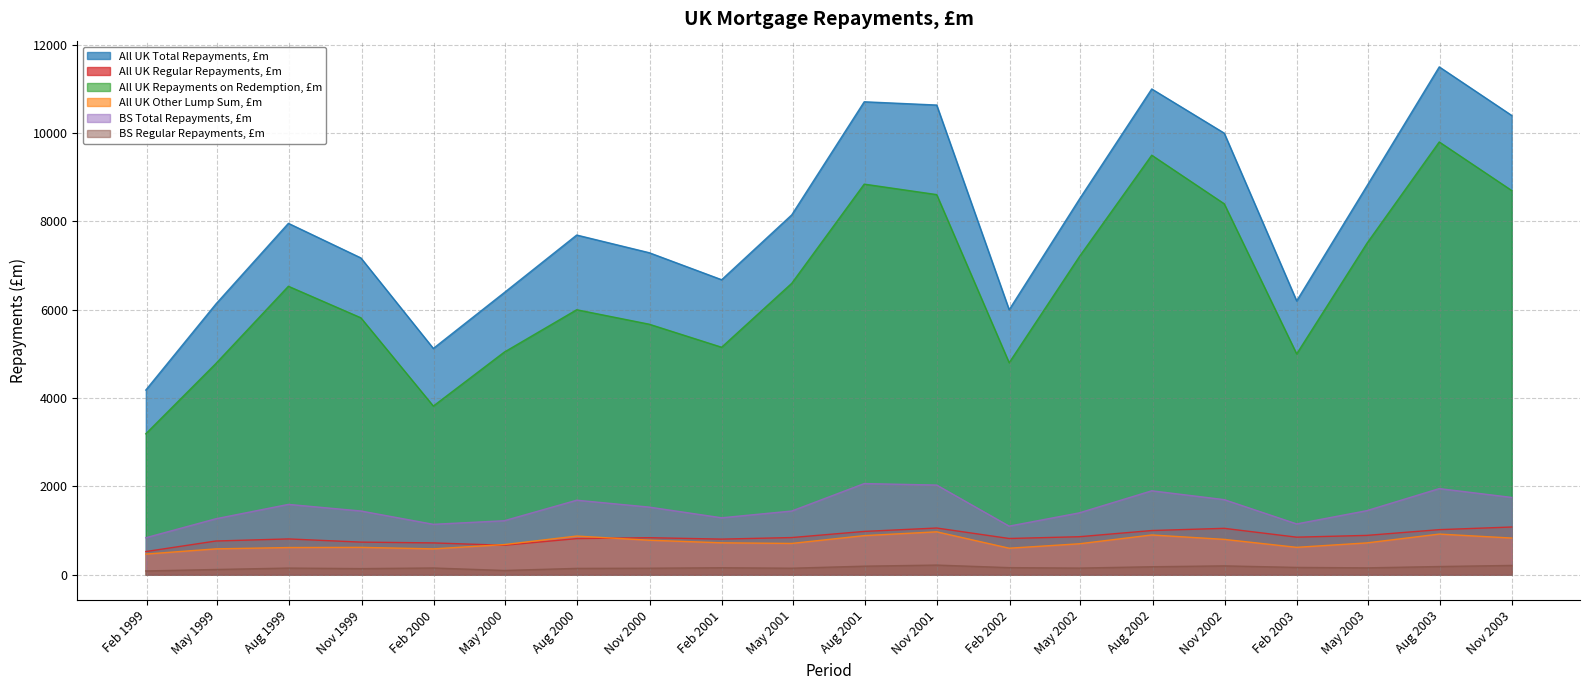

What are all the series names shown in the legend?

All UK Total Repayments, £m, All UK Regular Repayments, £m, All UK Repayments on Redemption, £m, All UK Other Lump Sum, £m, BS Total Repayments, £m, BS Regular Repayments, £m